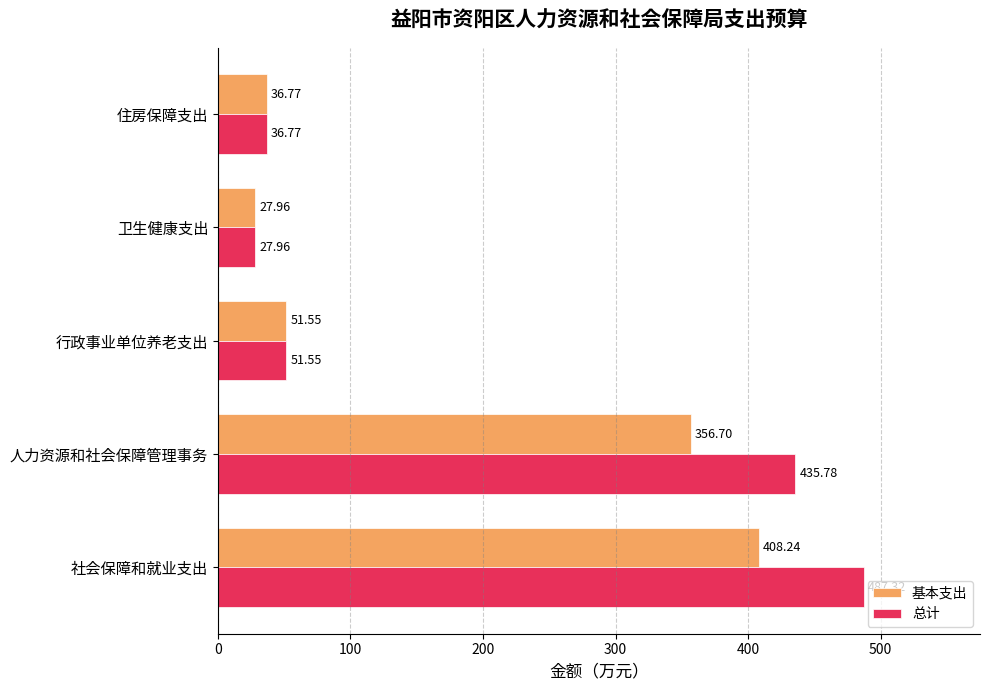

At how many categories does at least one series exceed 468?

1